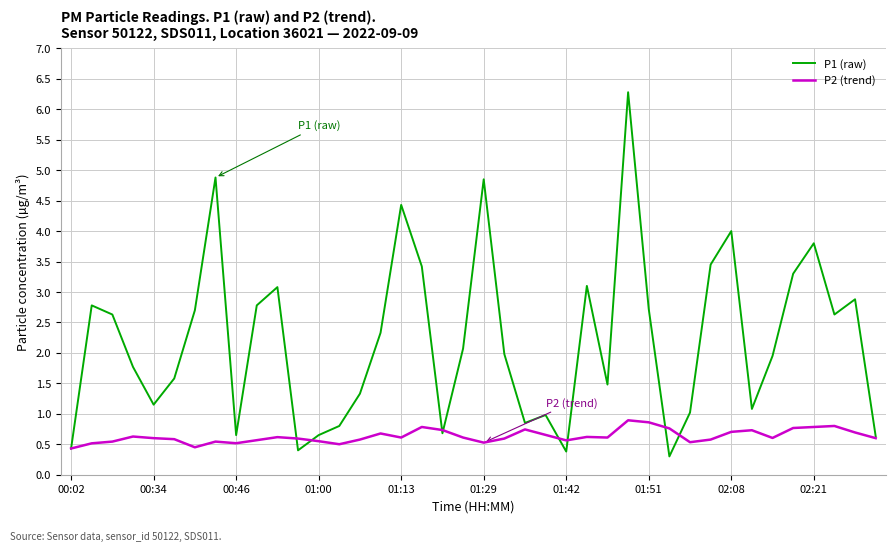

List the series in order of their peak value, highest first.

P1 (raw), P2 (trend)